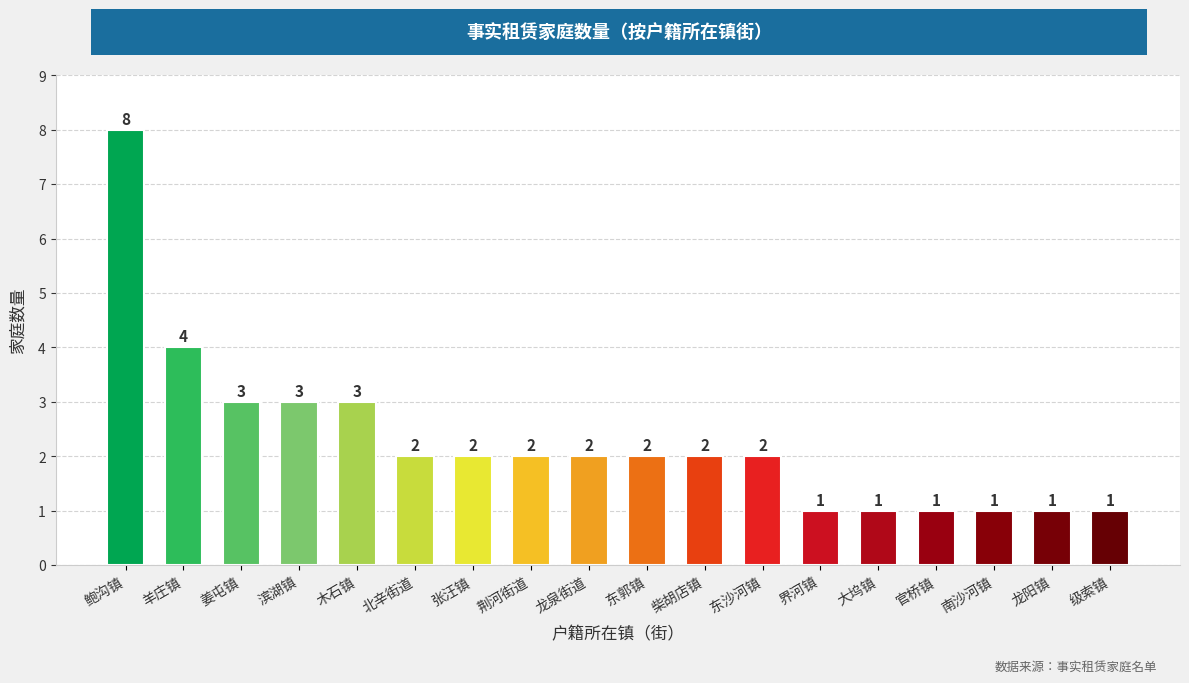

Are the bars horizontal?

No